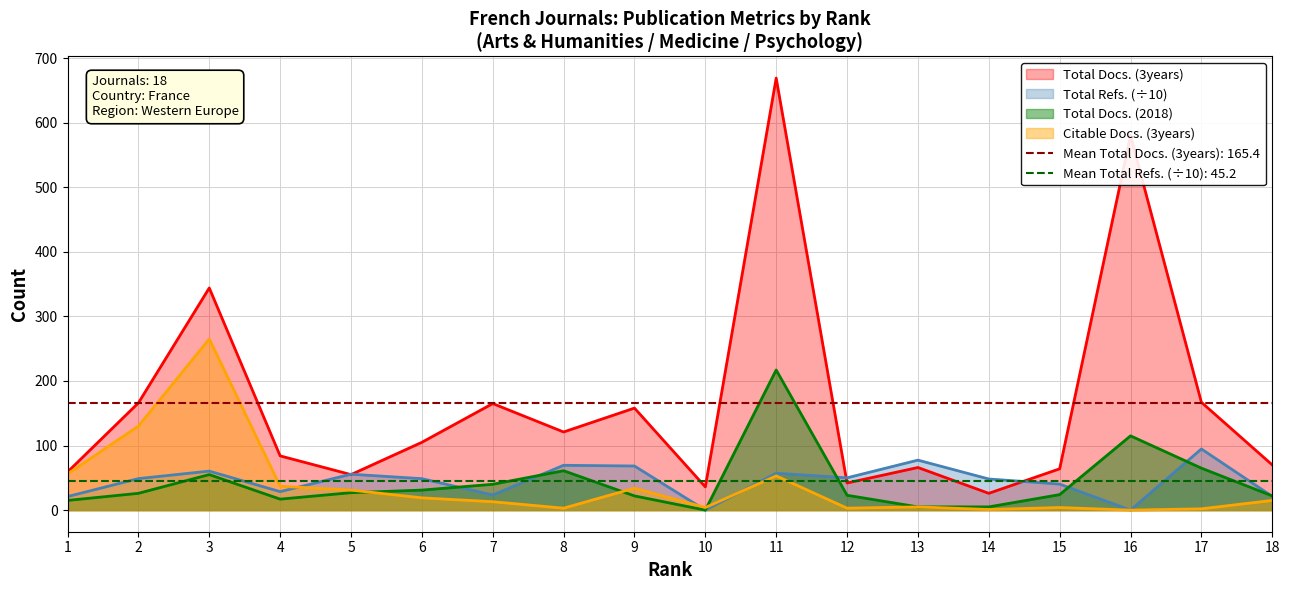

Which series has the largest range (max minus min)?

Total Docs. (3years)